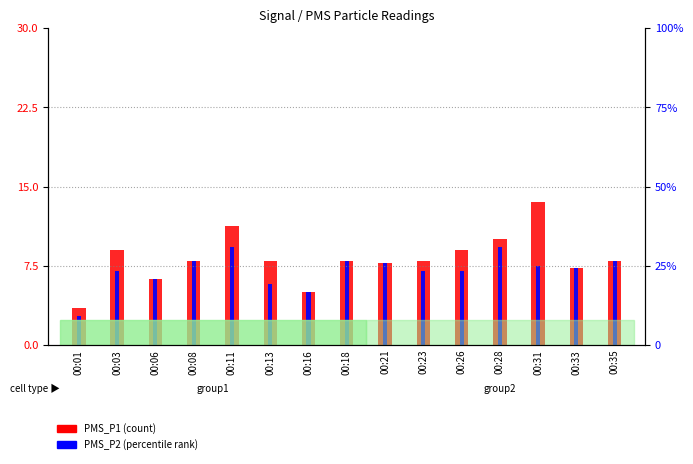

What is the minimum value shown in the chart?

2.8